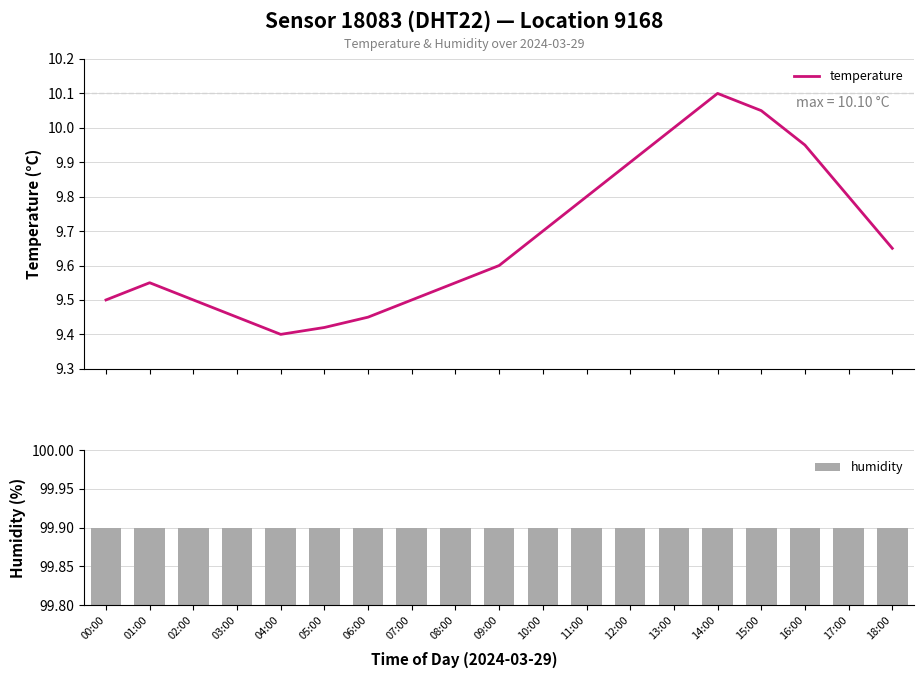

What is the total value across all series at 06:00?

109.4